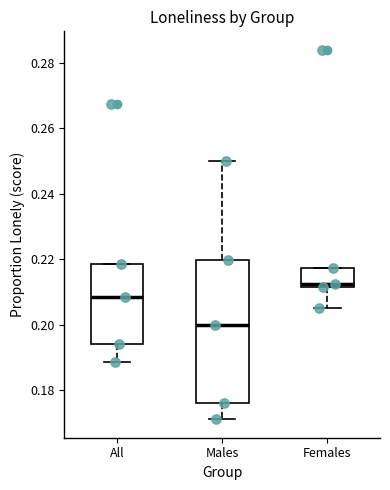

Where is the lower edge of the box for Males on the y-axis? The values are not printed on the chart, so give them approximately, as read against the axis.

0.176